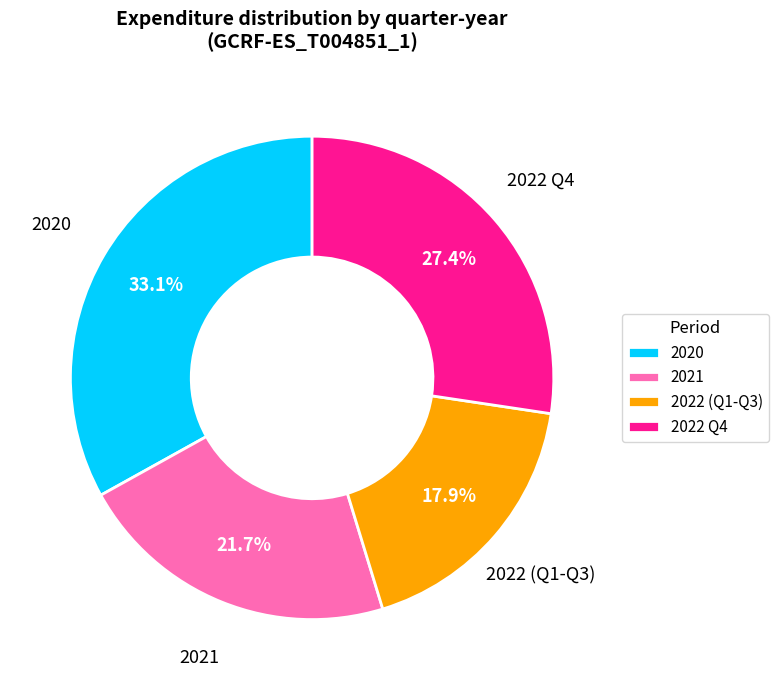

Rank the categories by value from lowest to highest.

2022 (Q1-Q3), 2021, 2022 Q4, 2020